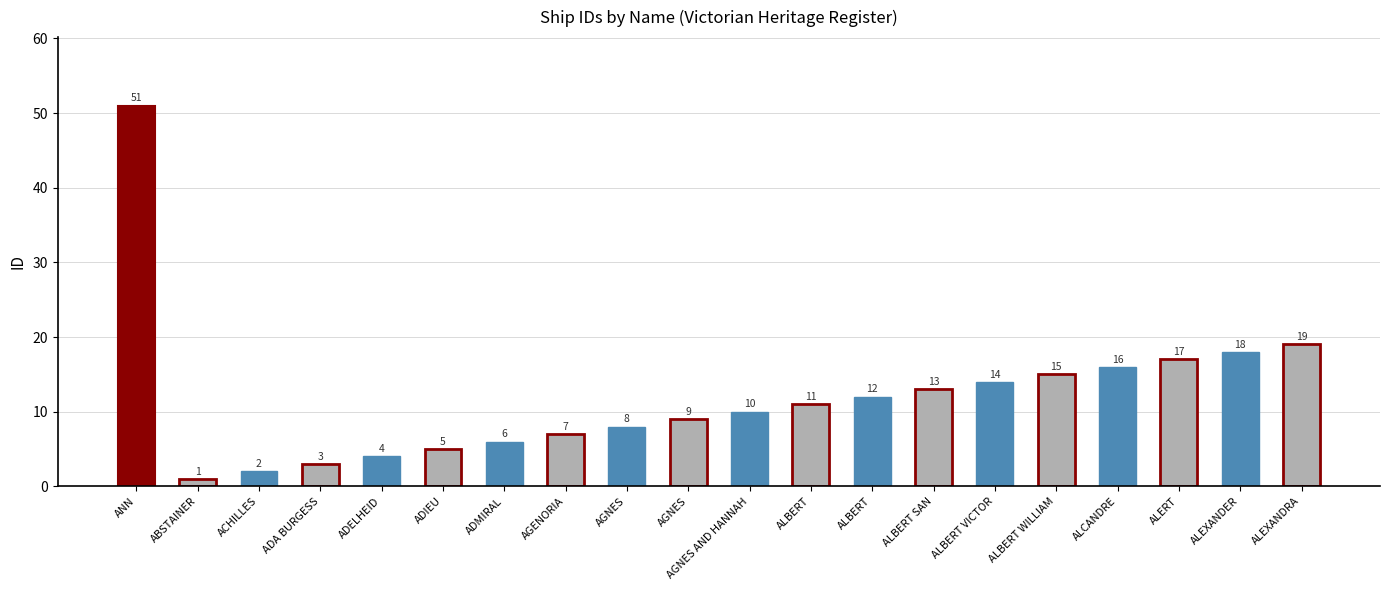

Approximately how many times larger is the value at AGENORIA compared to ADIEU?

1.4